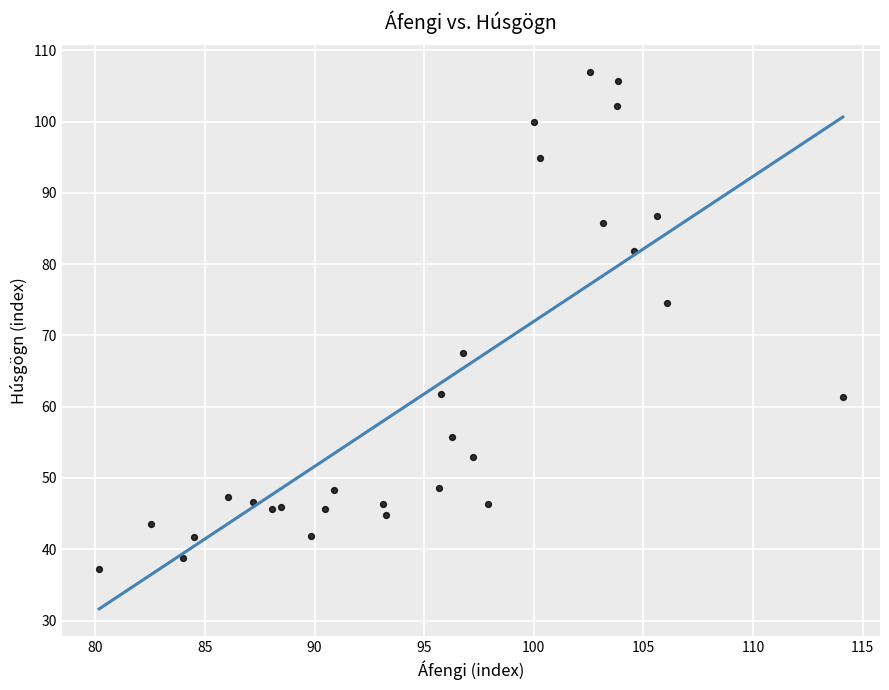

What is the range of X values (max minus min)?

33.9